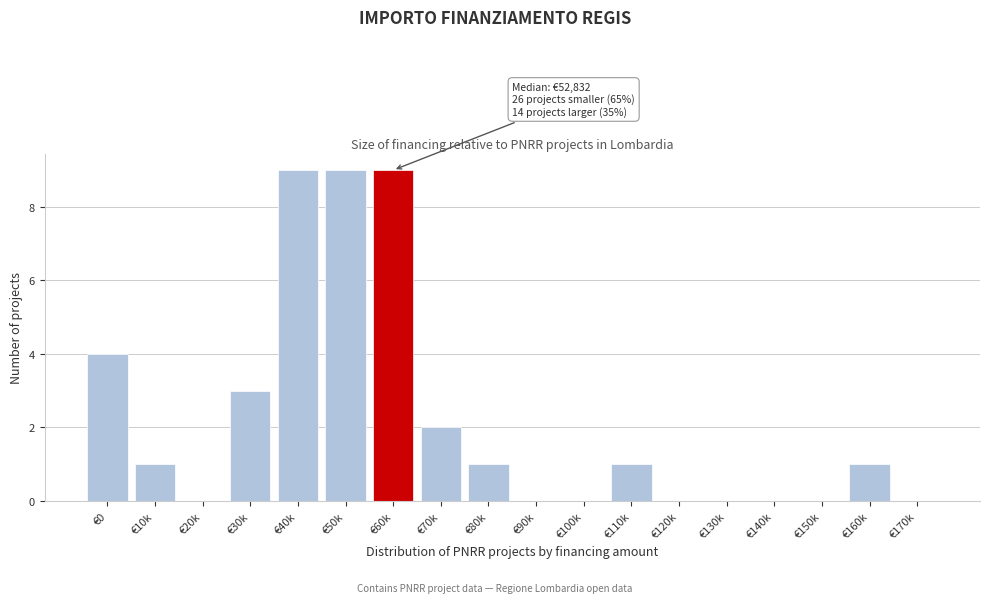

Approximately how many times larger is the value at €30k compared to €160k?

3.0